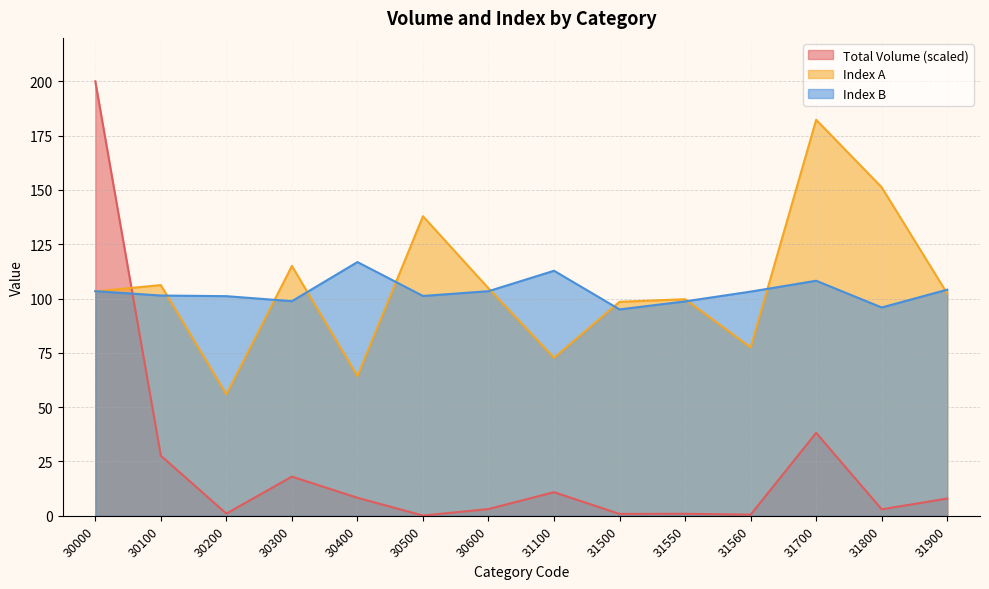

Which label corresponds to the largest value in the chart?

30000